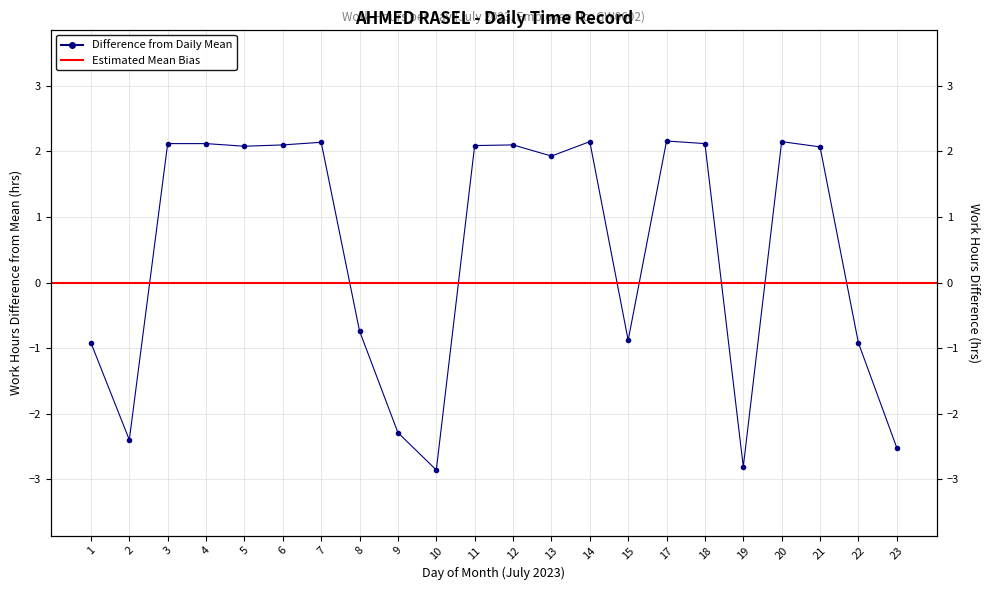

List the labels in order of value, smallest first.

10, 19, 23, 2, 9, 1, 22, 15, 8, 13, 21, 5, 11, 6, 12, 3, 4, 18, 7, 14, 20, 17